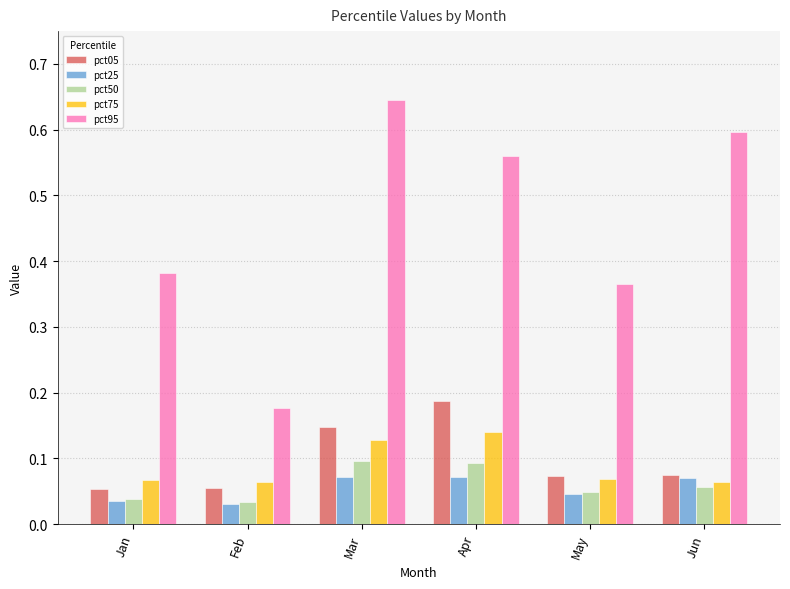

Which series has the largest total across all categories?

pct95